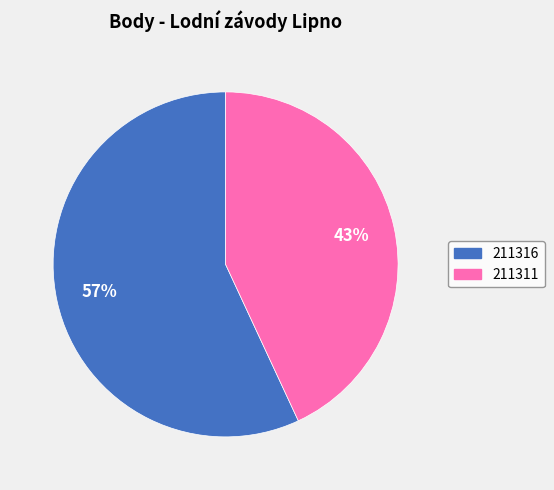

Between 211316 and 211311, which is larger?

211316